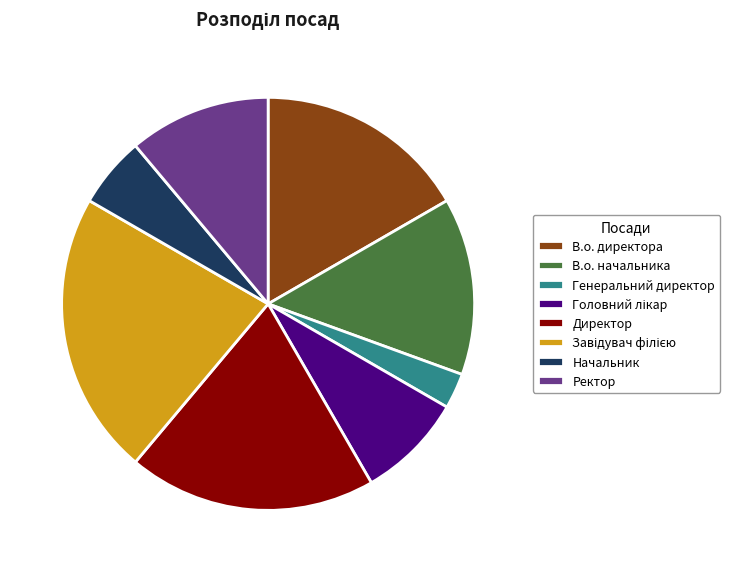

Which has a higher value, В.о. начальника or Начальник?

В.о. начальника